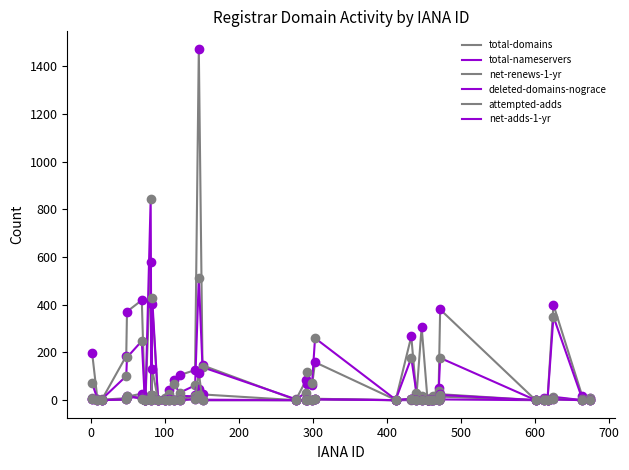

How many lines are shown in the chart?

6